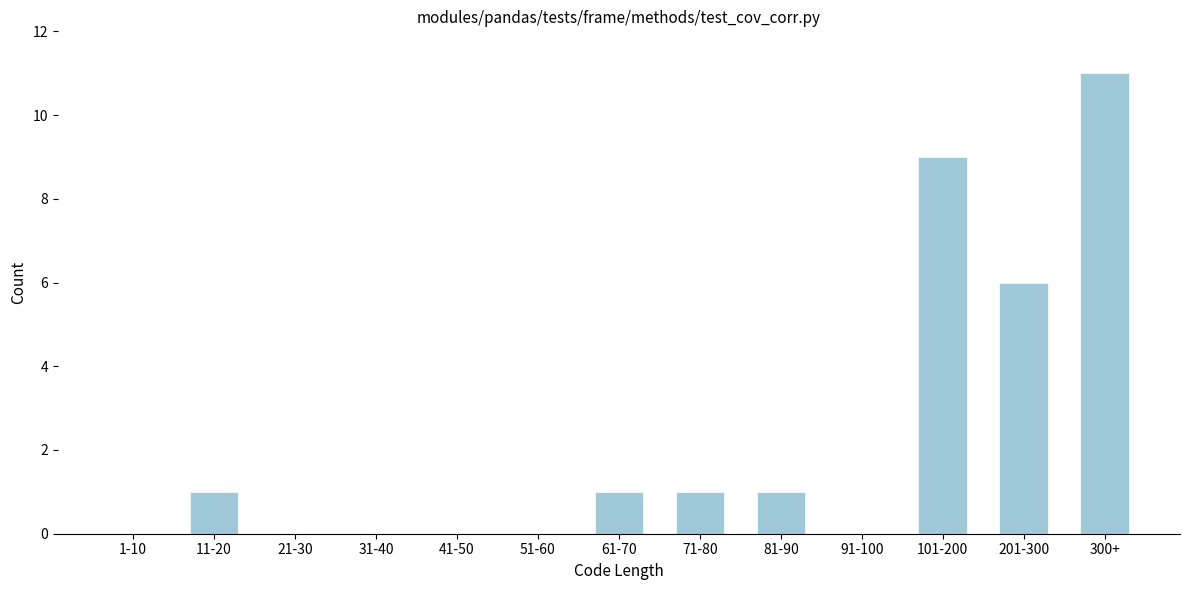

Reading left to right, what are all the values shown in this chart?

1-10=0	11-20=1	21-30=0	31-40=0	41-50=0	51-60=0	61-70=1	71-80=1	81-90=1	91-100=0	101-200=9	201-300=6	300+=11